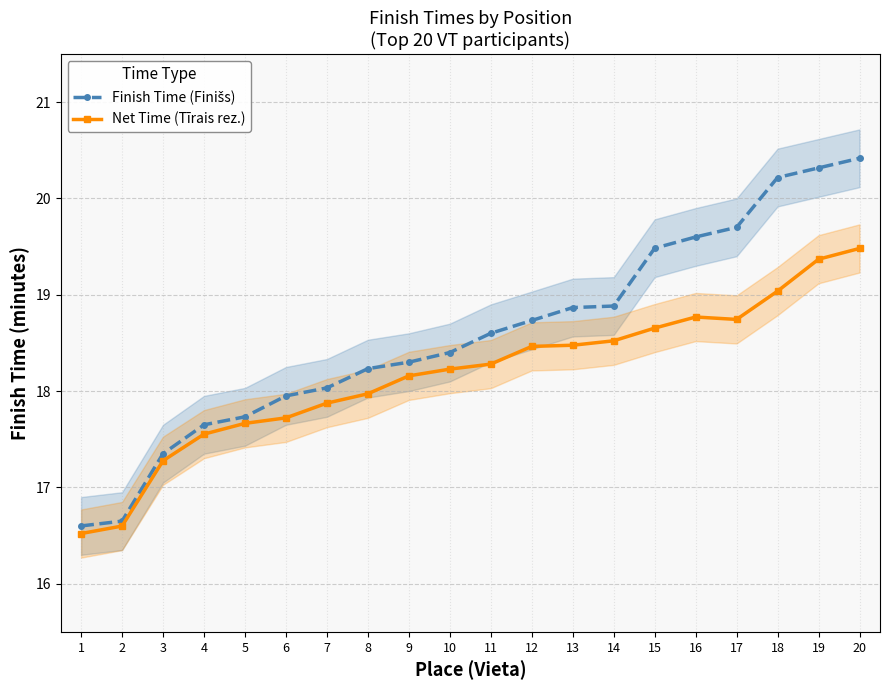

True or false: Net Time (Tīrais rez.) has more than 2 points higher than both neighbors.

False